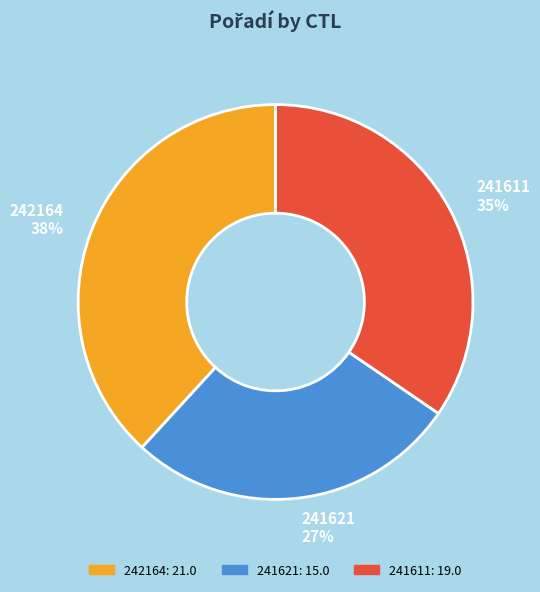

Which has a higher value, 241621 or 242164?

242164